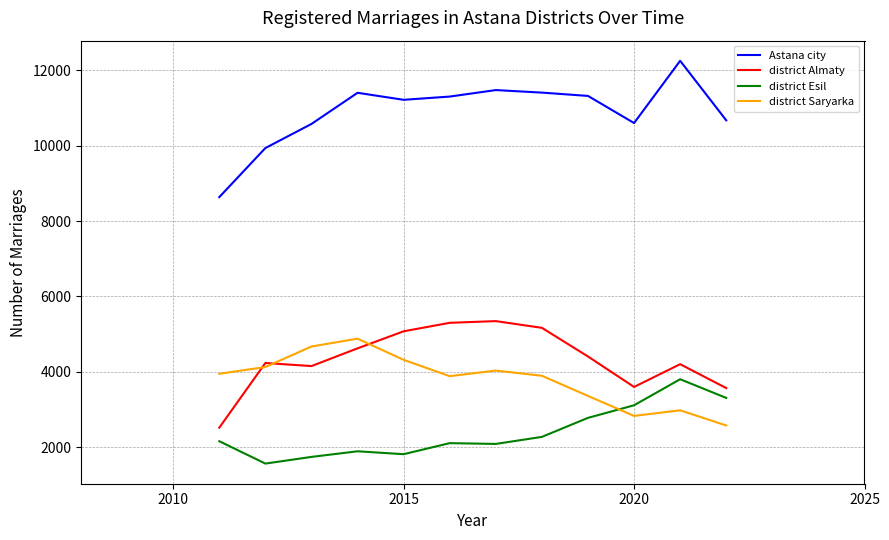

What is the maximum value shown in the chart?

12247